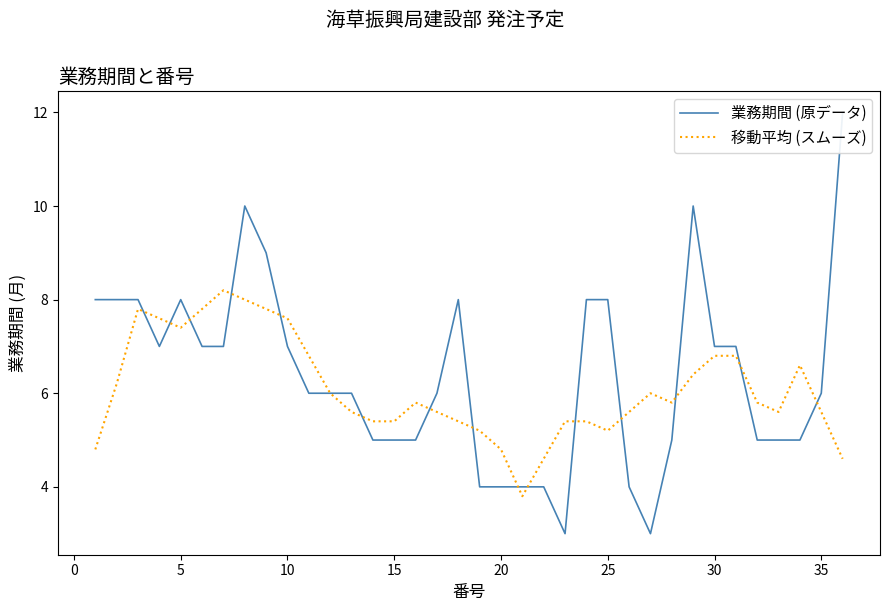

At which label is 業務期間 (原データ) closest to 7?

10